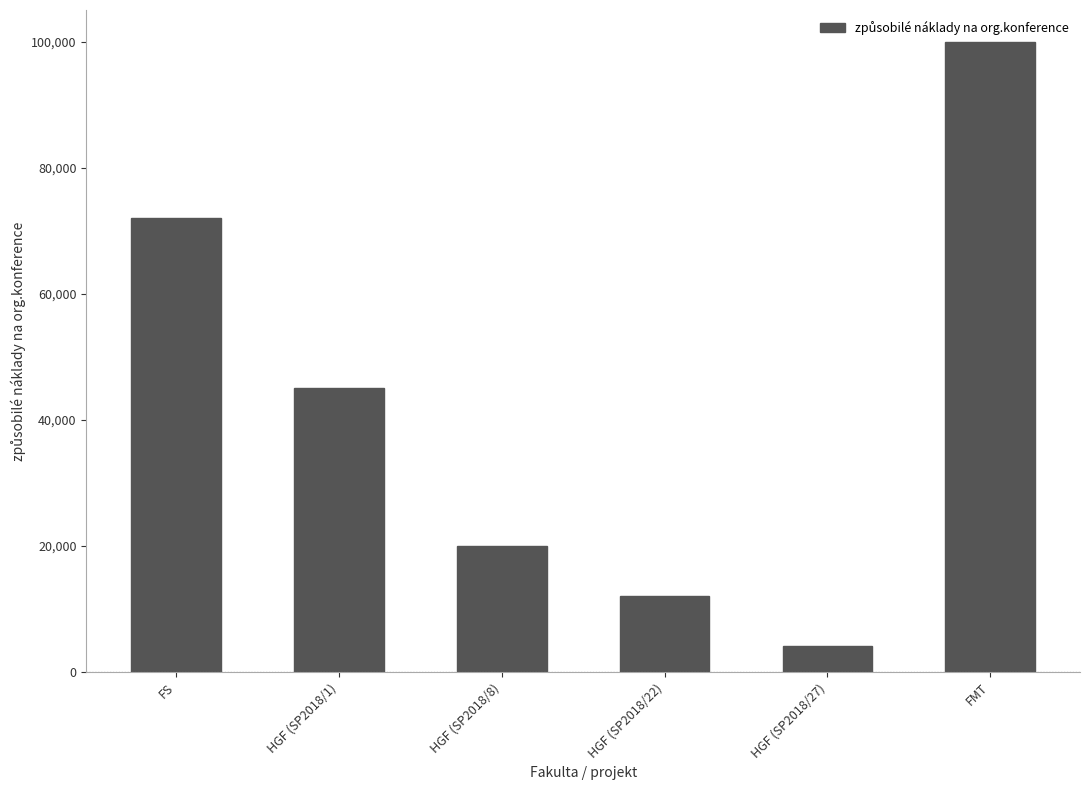

Where does the data first go above 45000?

FS